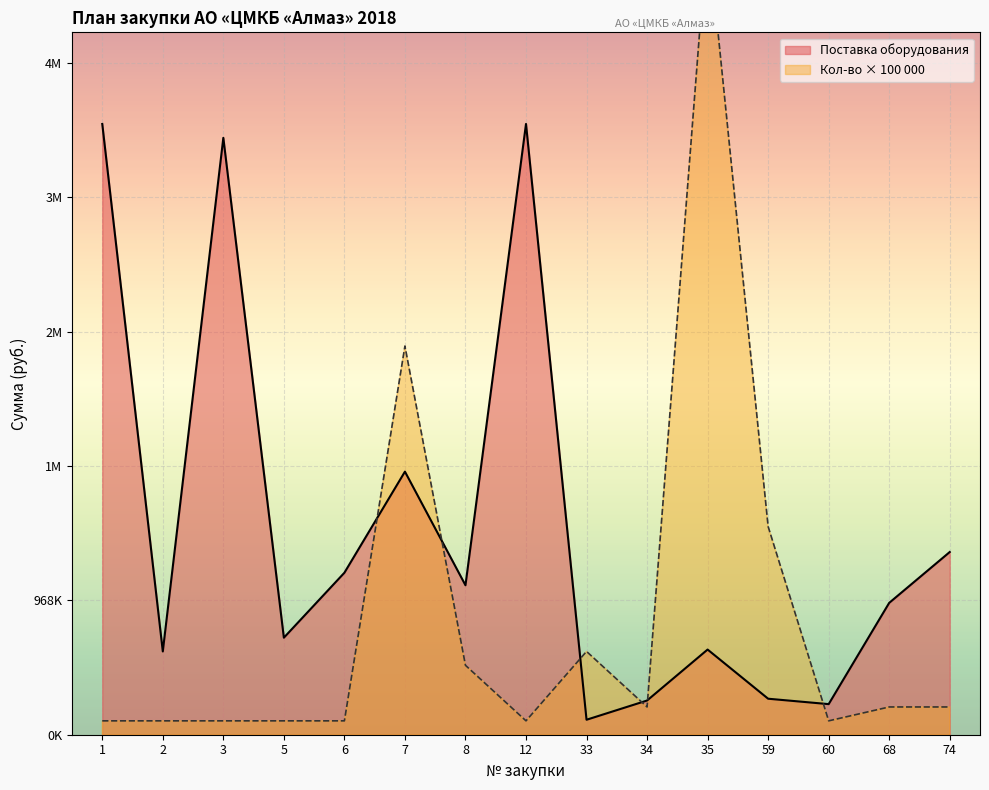

Which series changed the most between 1 and 5?

Поставка оборудования